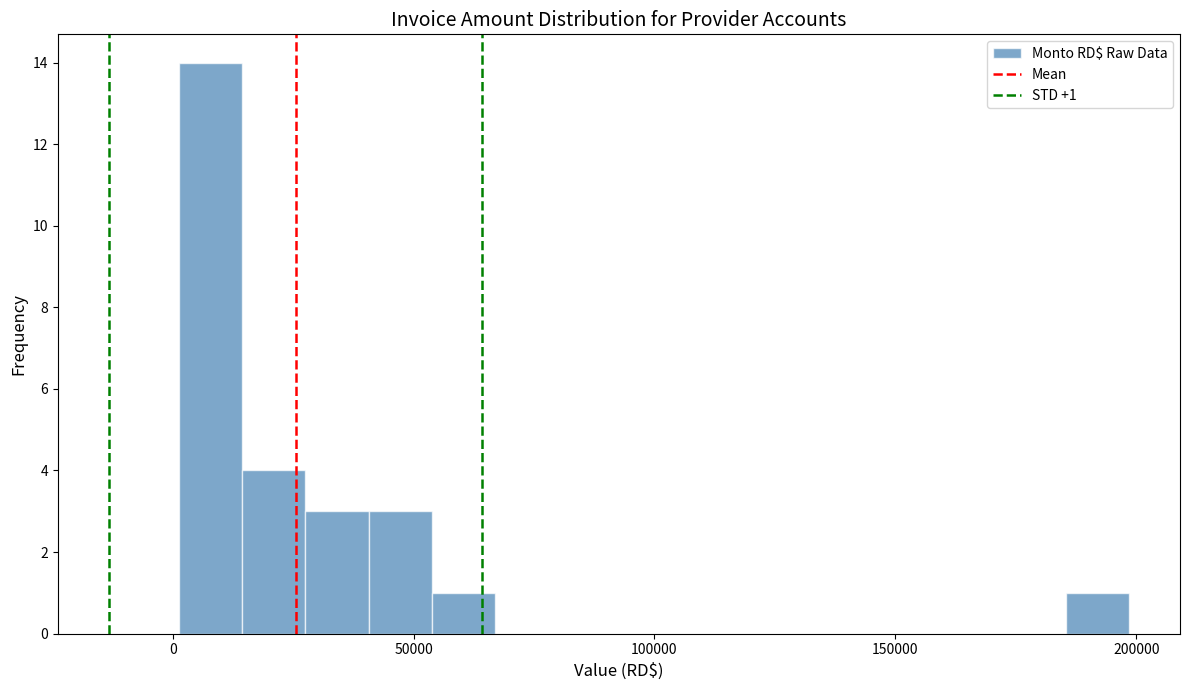

Around what value on the x-axis is the tallest bar? Give the approximate position of its centre, as read against the axis.

10000